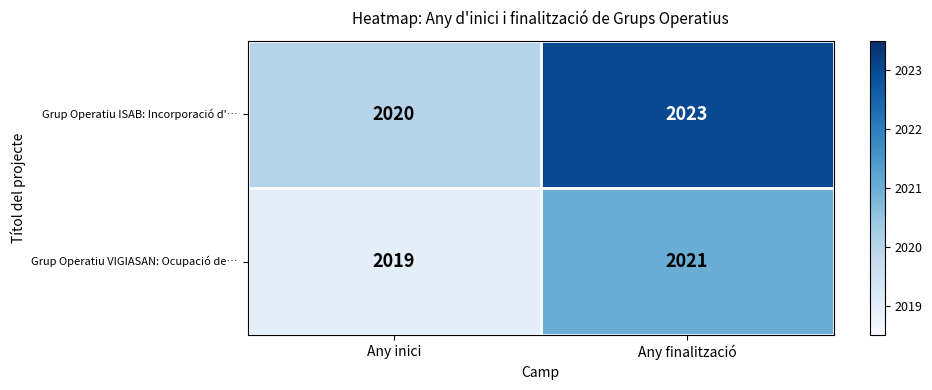

Rank the series at Any inici from lowest to highest value.

Grup Operatiu VIGIASAN: Ocupació de…, Grup Operatiu ISAB: Incorporació d'…